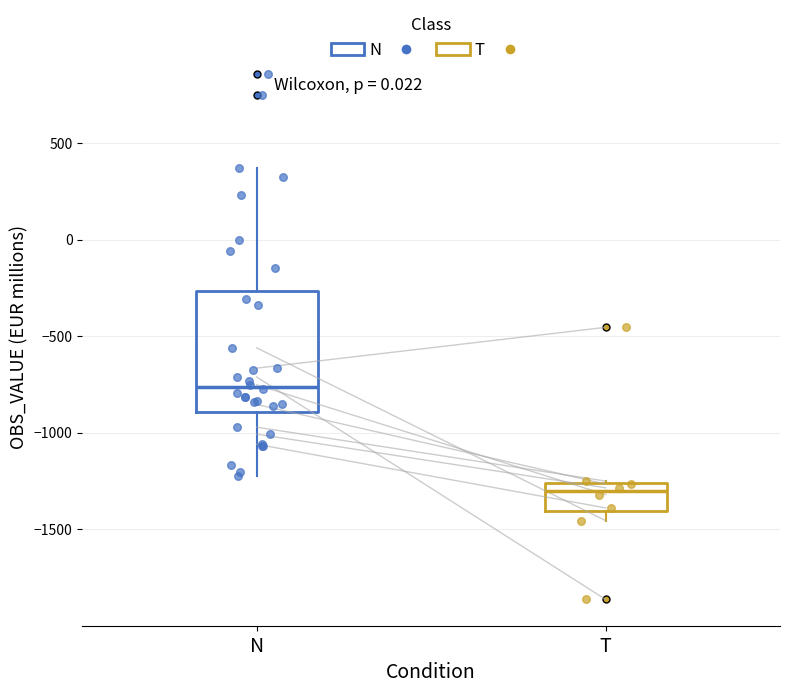

Where is the upper edge of the box for N on the y-axis? The values are not printed on the chart, so give them approximately, as read against the axis.

-250